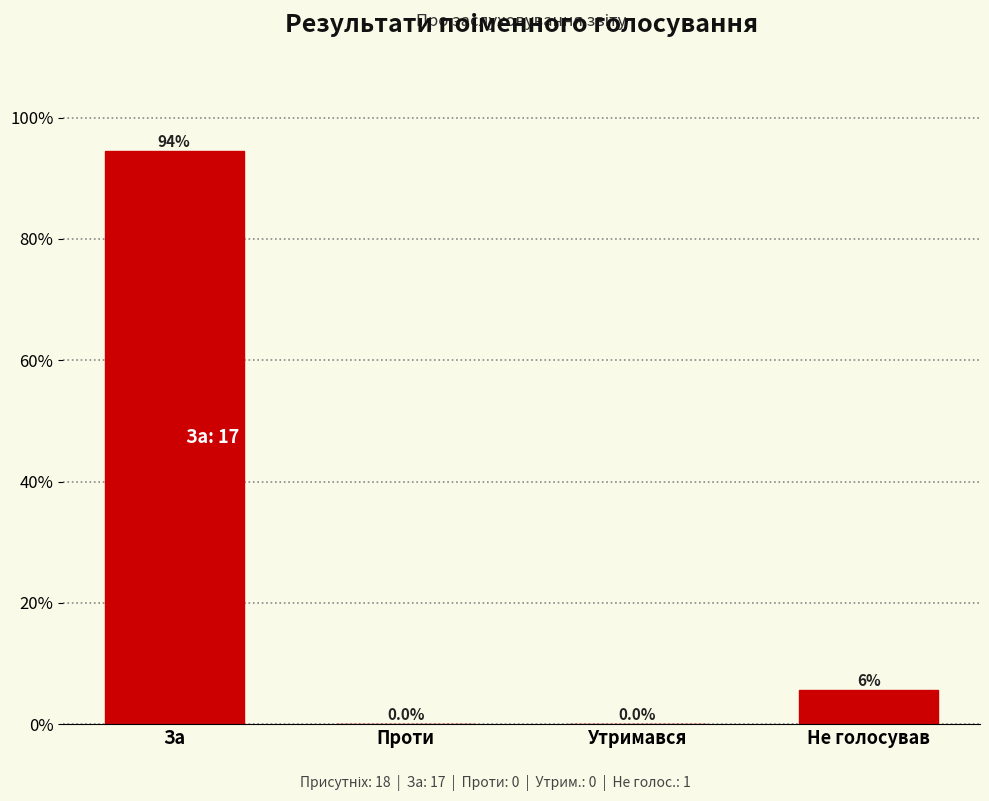

Are the bars horizontal?

No